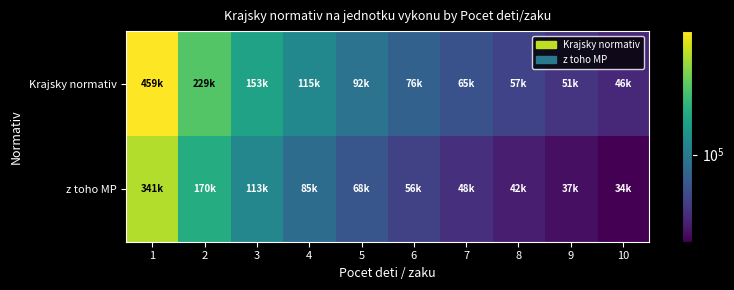

Which has a higher value, 2 or 7?

2